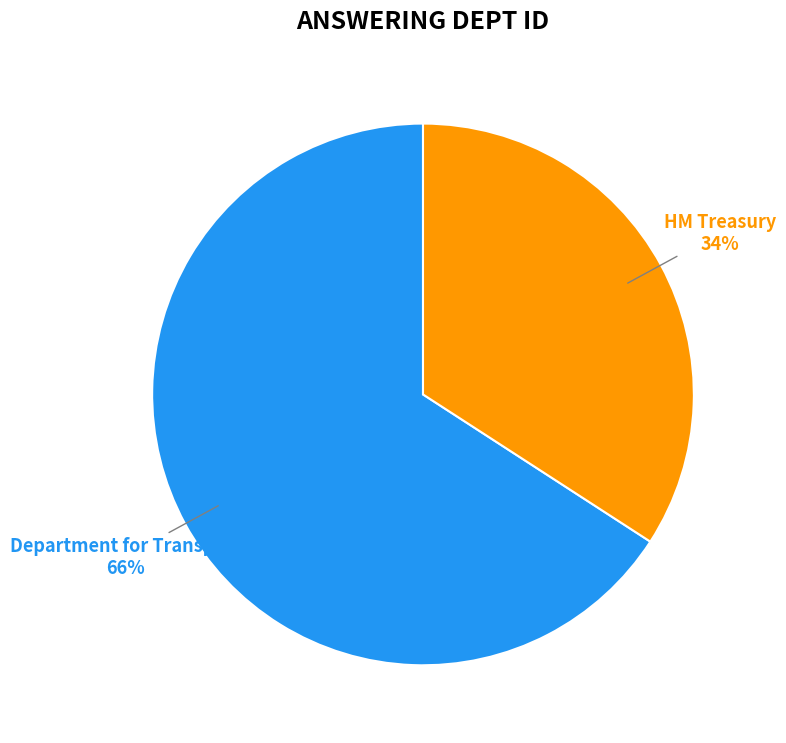

How many segments does this pie chart have?

2